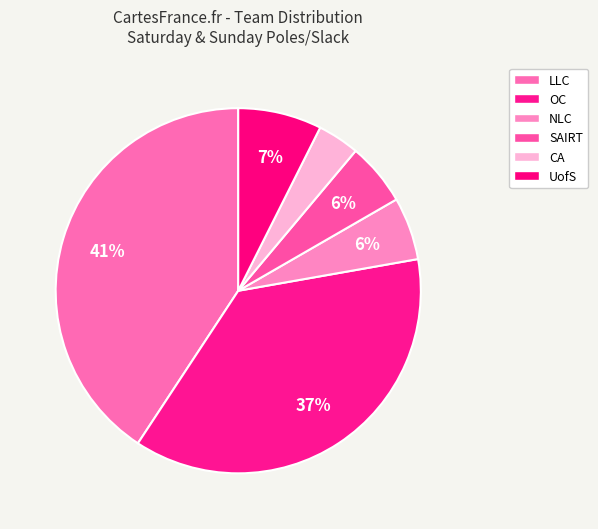

To the nearest percent, what is the average slice percentage?

17%